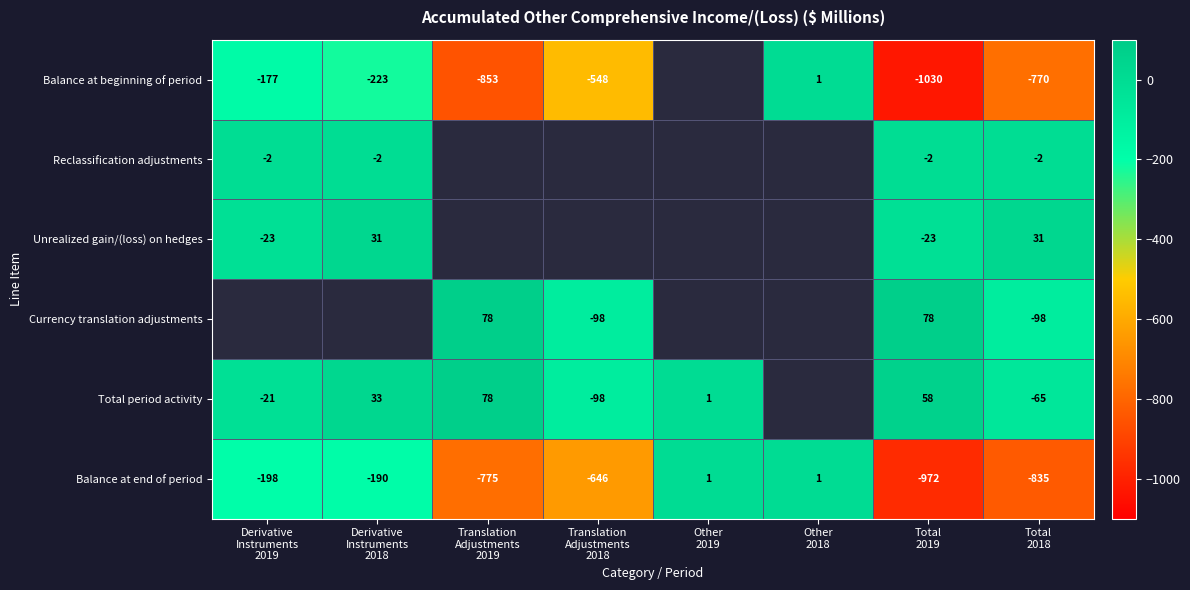

What is the smallest value displayed?

-1030.0